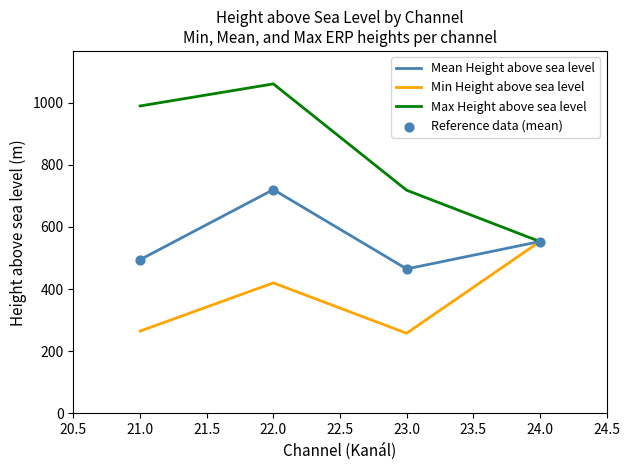

At which category is the sum across all series the highest?

22.0